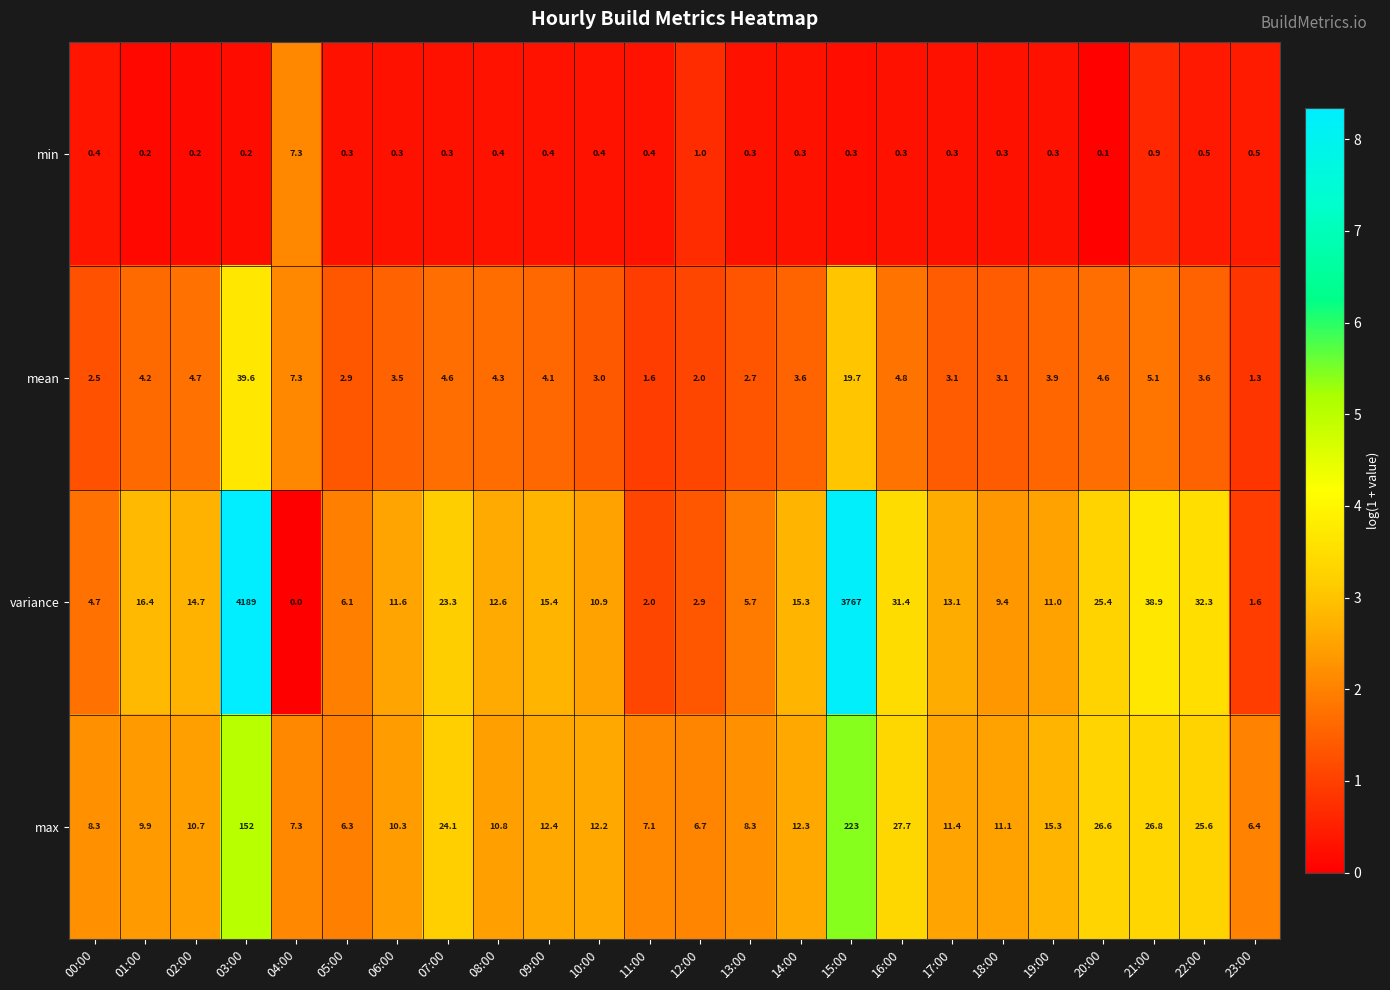

What is the sum of all mean values?

139.8